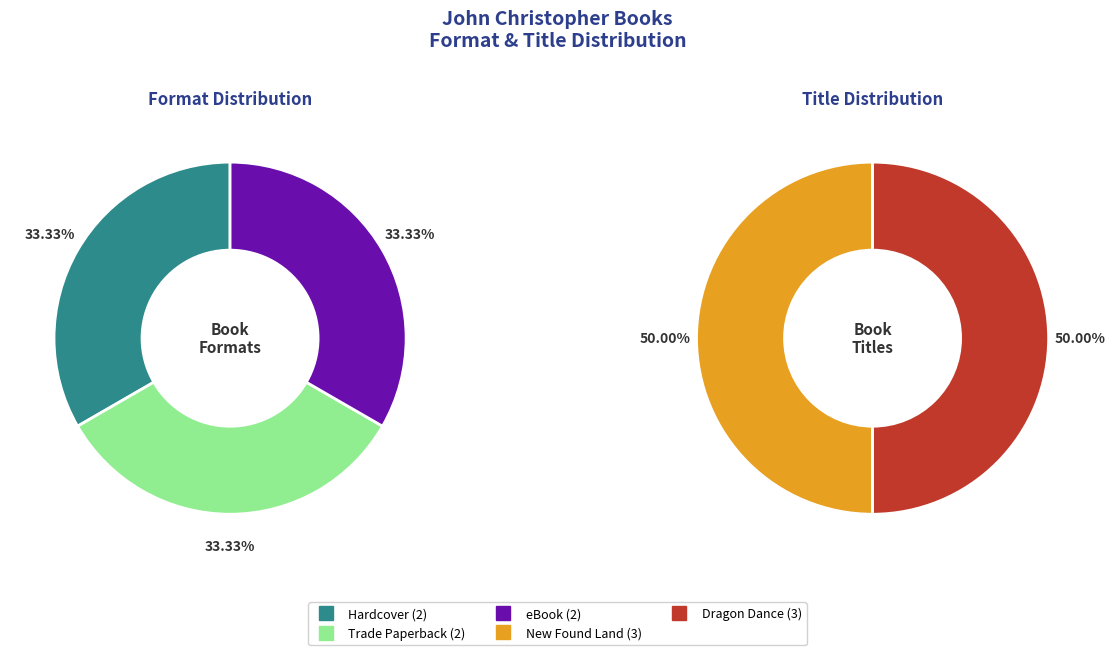

How many segments does this pie chart have?

2